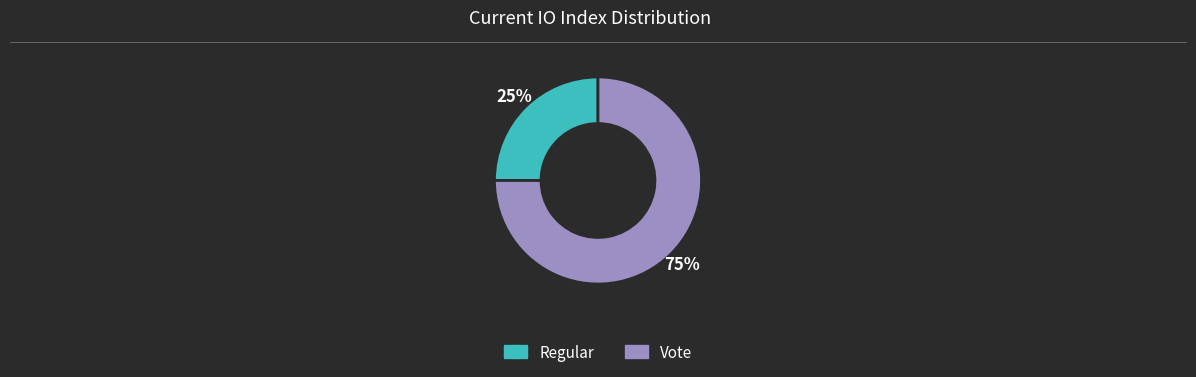

Combined, do Regular and Vote account for over 50%?

Yes